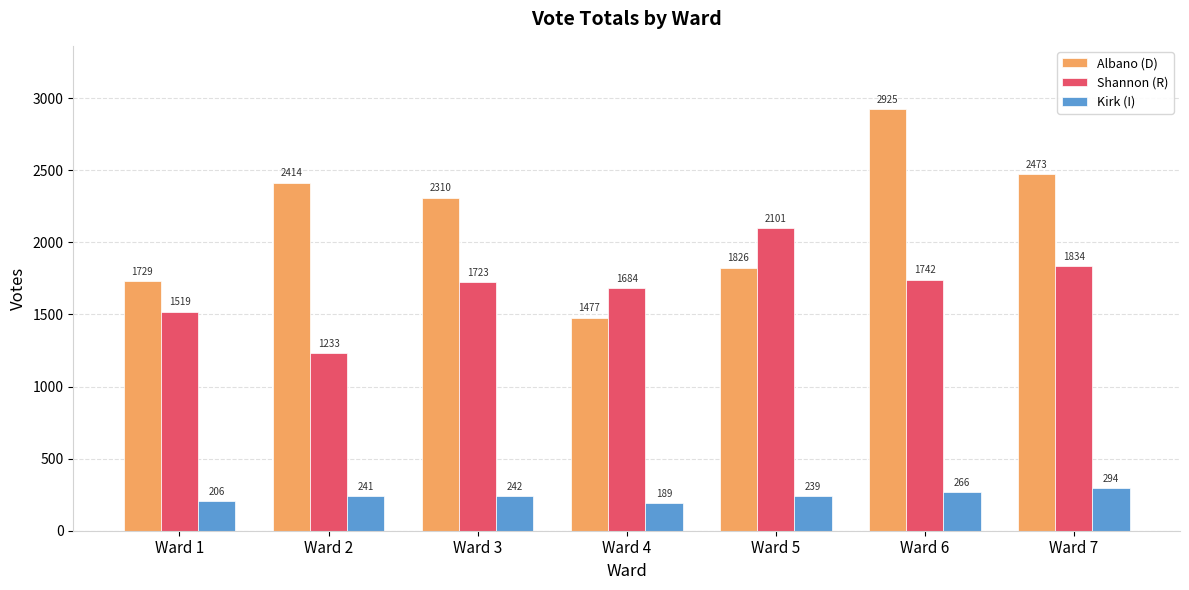

What is the spread (max minus min) of values at Ward 5?

1862